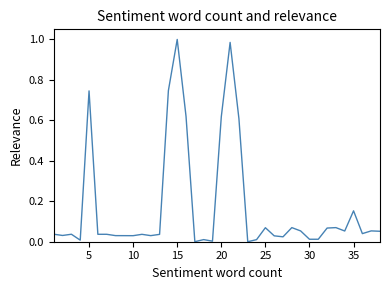

How many lines are shown in the chart?

1